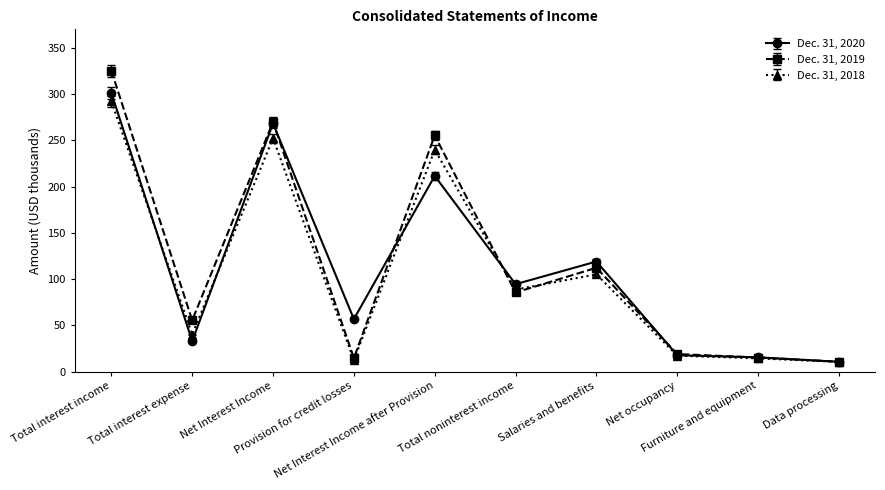

What is the maximum value for Dec. 31, 2020?

301.2